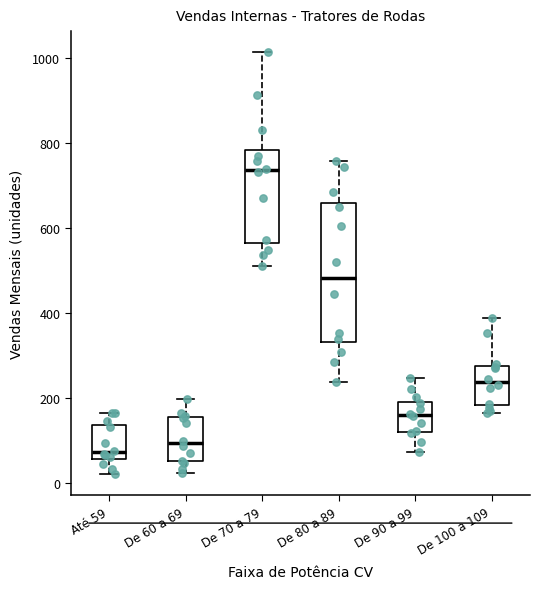

Reading left to right, transcribe this box plot: for each box, give where its median line is, the range the box spans, and where its two whiskers end, as read against the y-axis. The values are not printed on the chart, so give them approximately, as read against the axis.

Até 59: median 80, box 60 to 140, whiskers 20 to 160
De 60 a 69: median 100, box 60 to 160, whiskers 20 to 200
De 70 a 79: median 740, box 560 to 780, whiskers 520 to 1020
De 80 a 89: median 480, box 340 to 660, whiskers 240 to 760
De 90 a 99: median 160, box 120 to 200, whiskers 80 to 240
De 100 a 109: median 240, box 180 to 280, whiskers 160 to 380